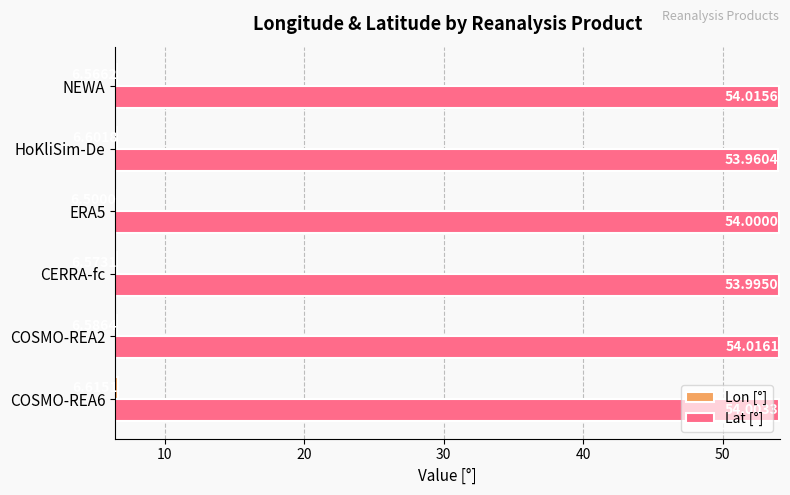

What is the difference between the highest and lowest values at CERRA-fc?

47.4